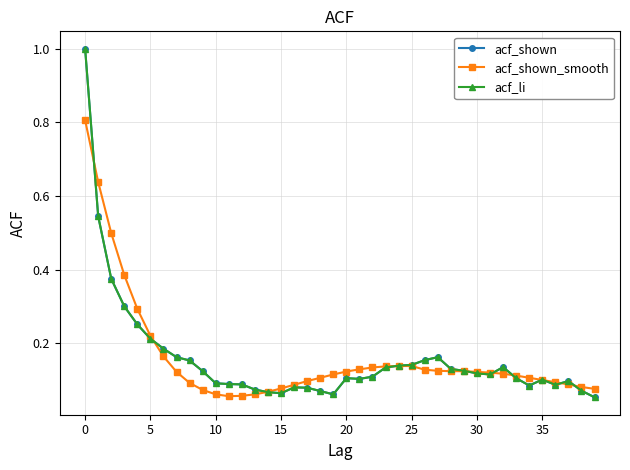

Is this an area chart (filled region under the line)?

No